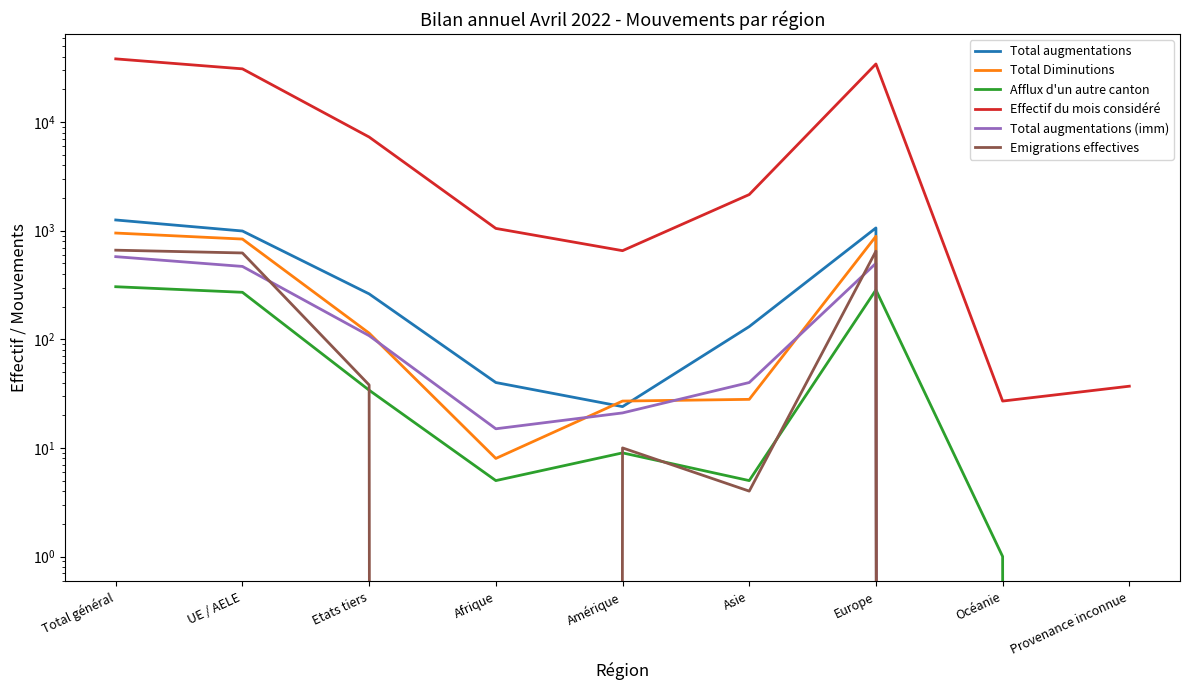

The Emigrations effectives series shows 234 at Afrique. True or false?

False